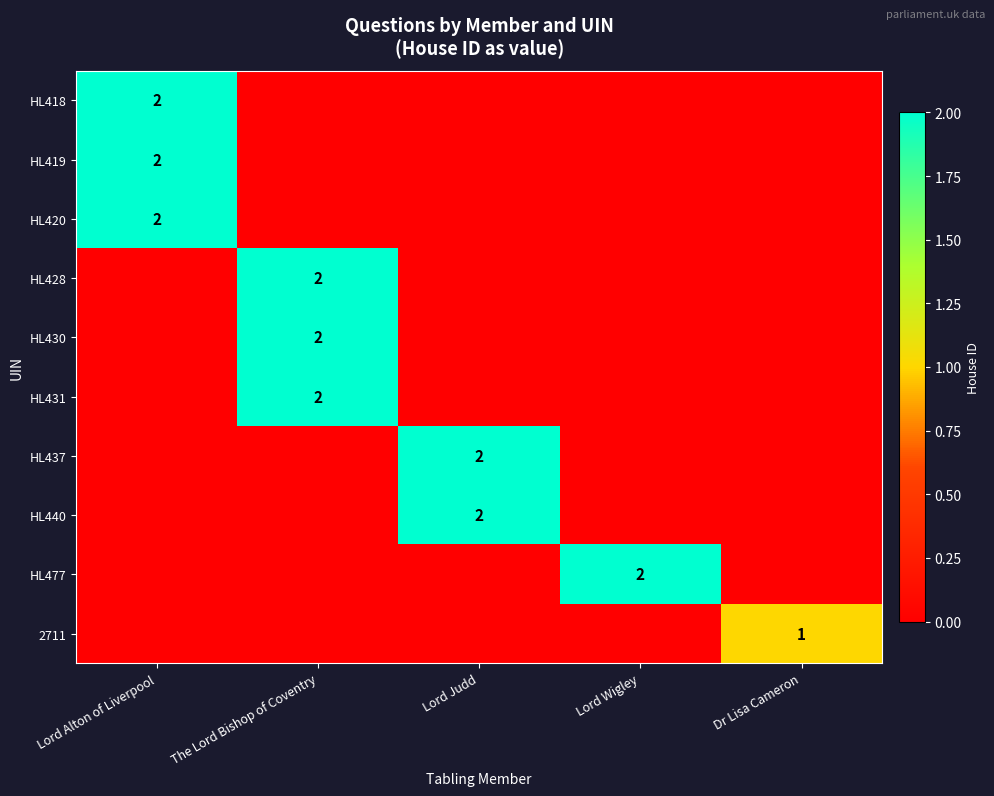

How many series are shown in this chart?

10